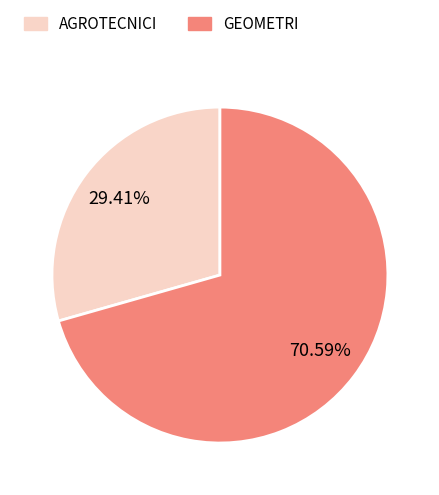

To the nearest percent, what percentage of the pie is GEOMETRI?

71%